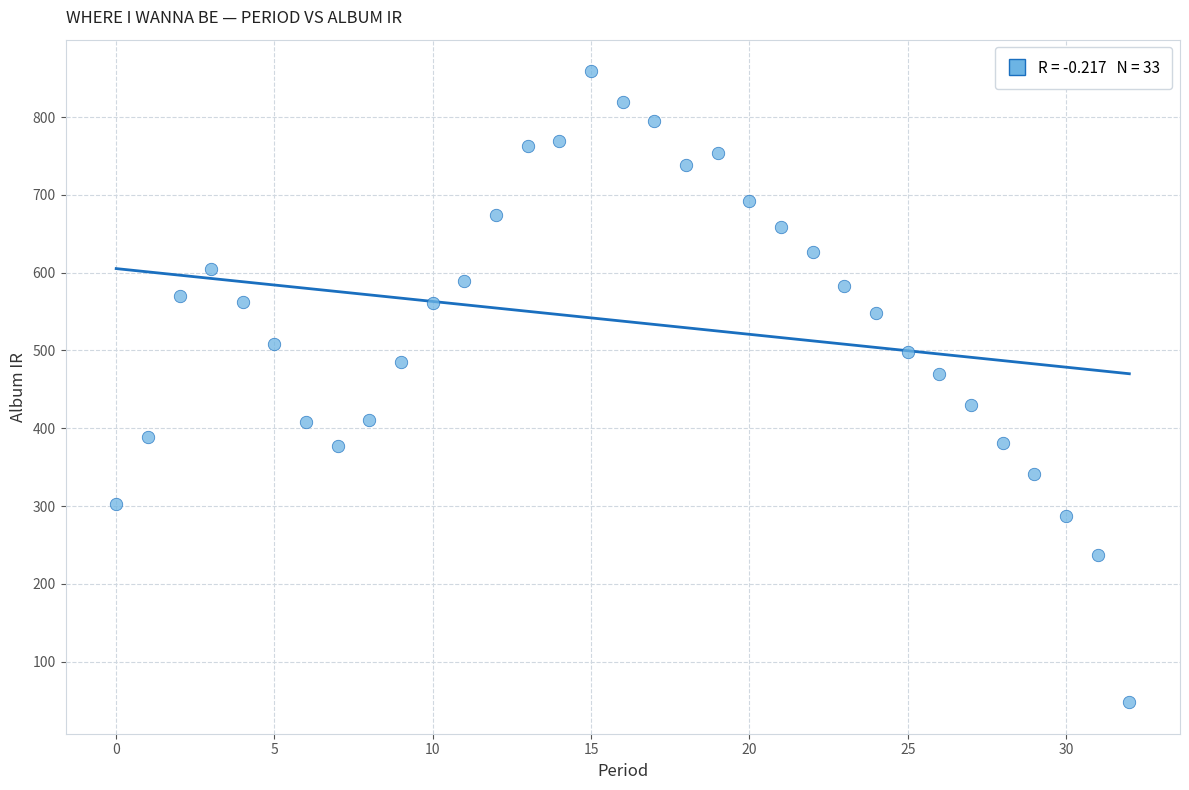

What is the range of Y values (max minus min)?

811.0